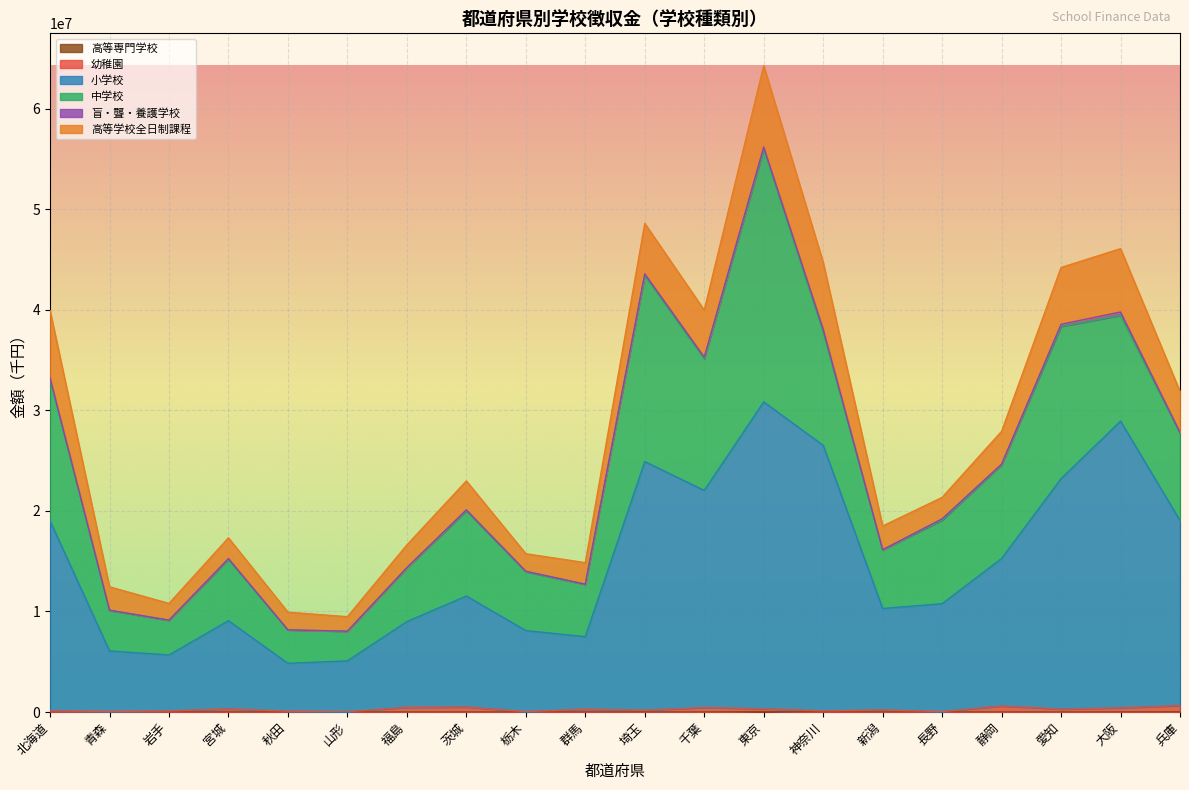

The 小学校 series shows 9076688 at 北海道. True or false?

False